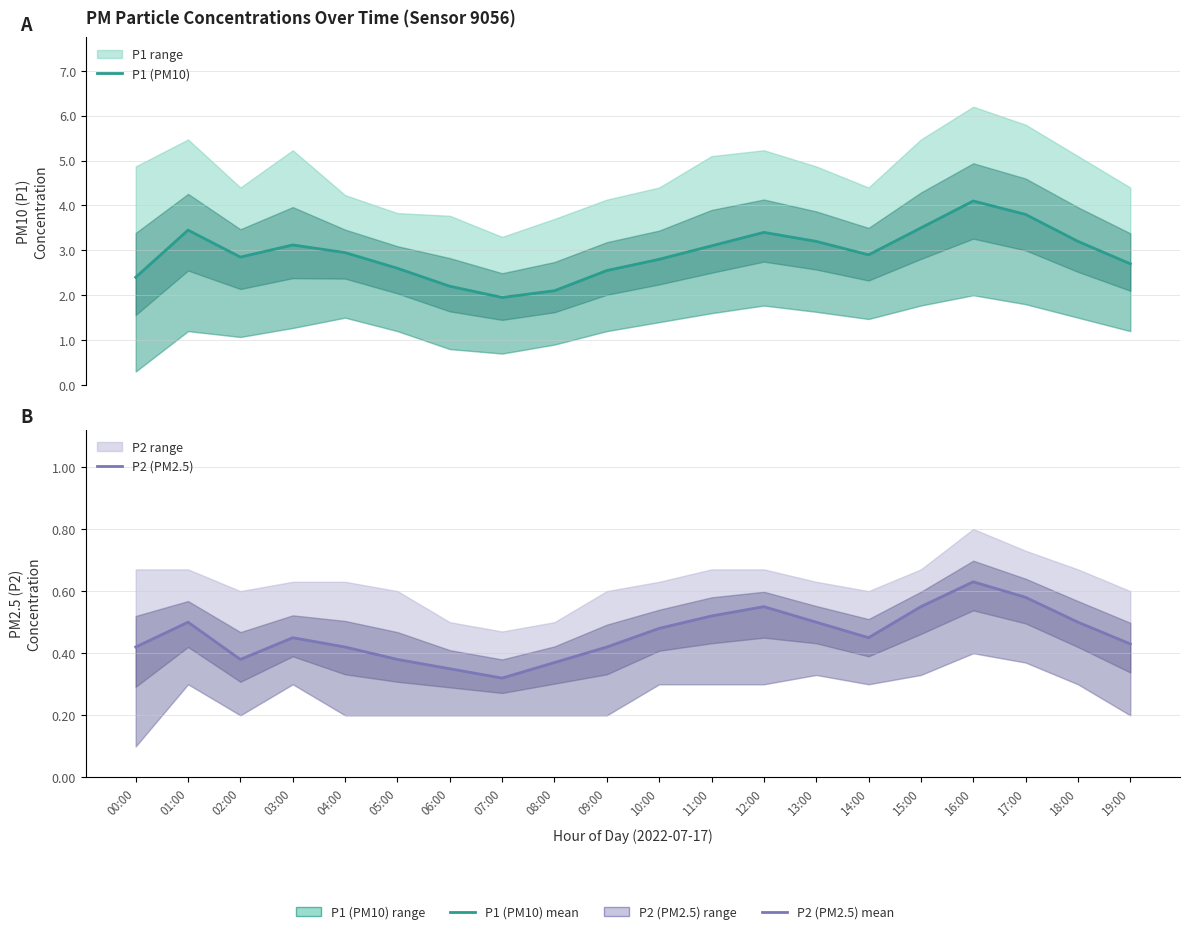

What is the value of the P1 (PM10) point at the 2nd from the left?

3.5